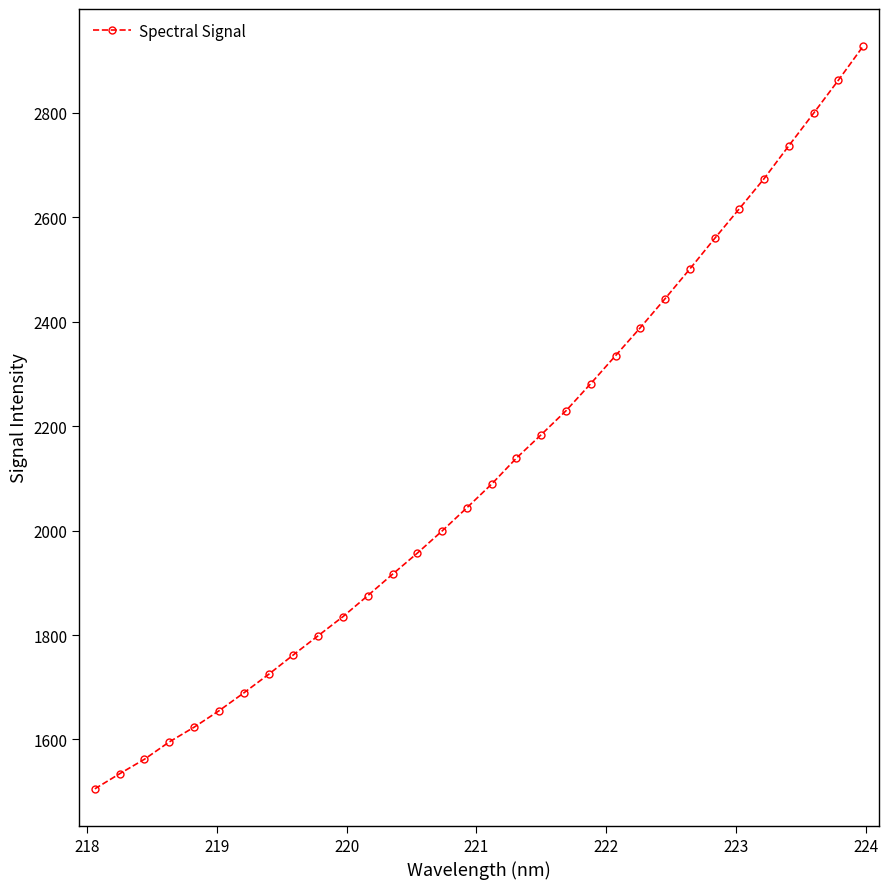

What is the value of the 17th point from the left?

2089.1